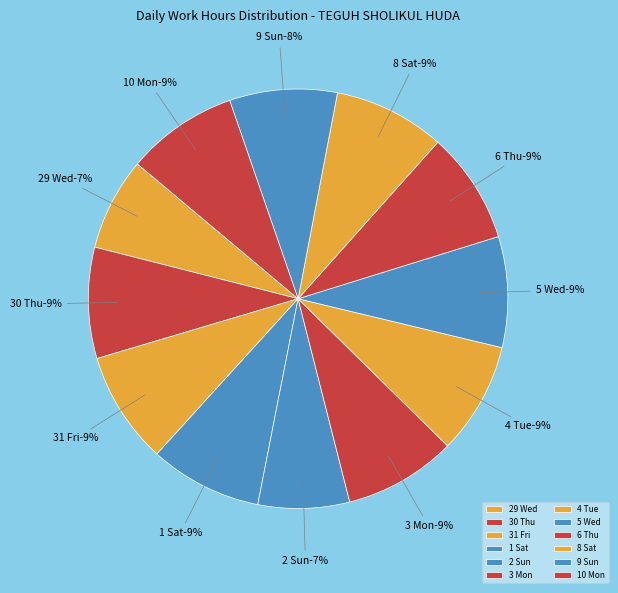

True or false: 3 Mon accounts for 1% of the total.

False